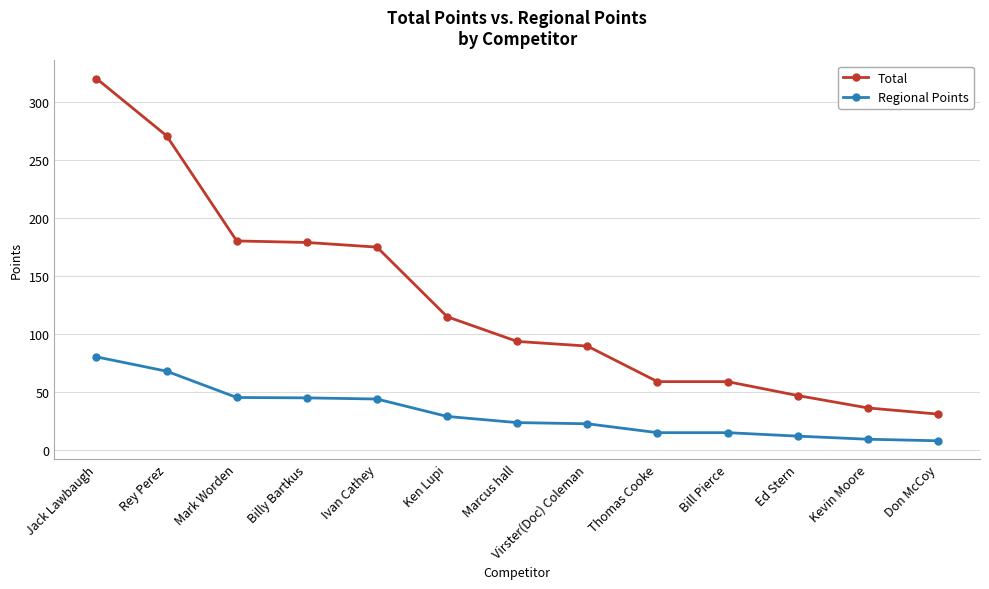

True or false: Total has a value of 174.7 at Ivan Cathey.

True